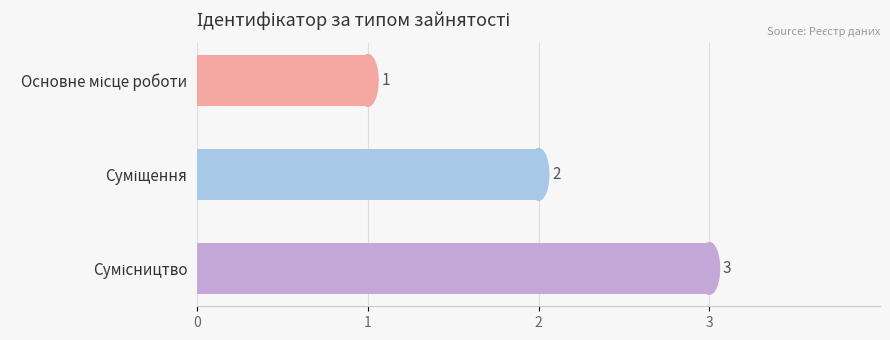

How many values are between 1 and 3?

3